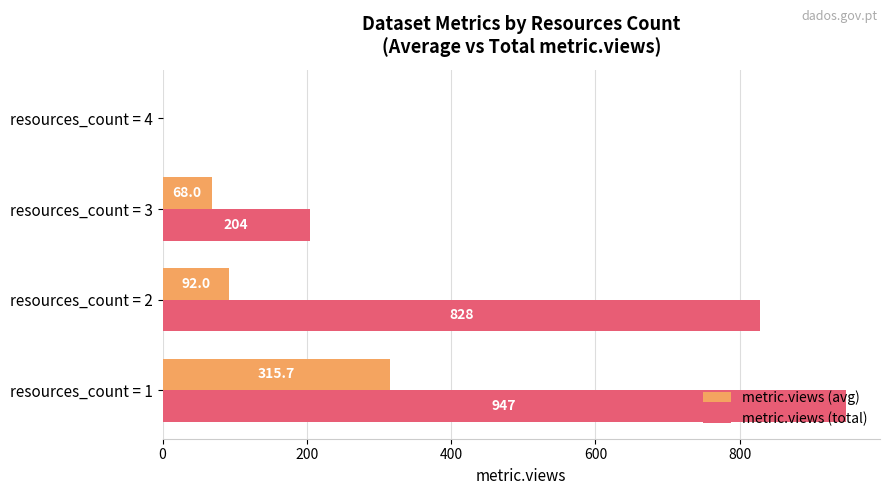

Which series has the largest total across all categories?

metric.views (total)